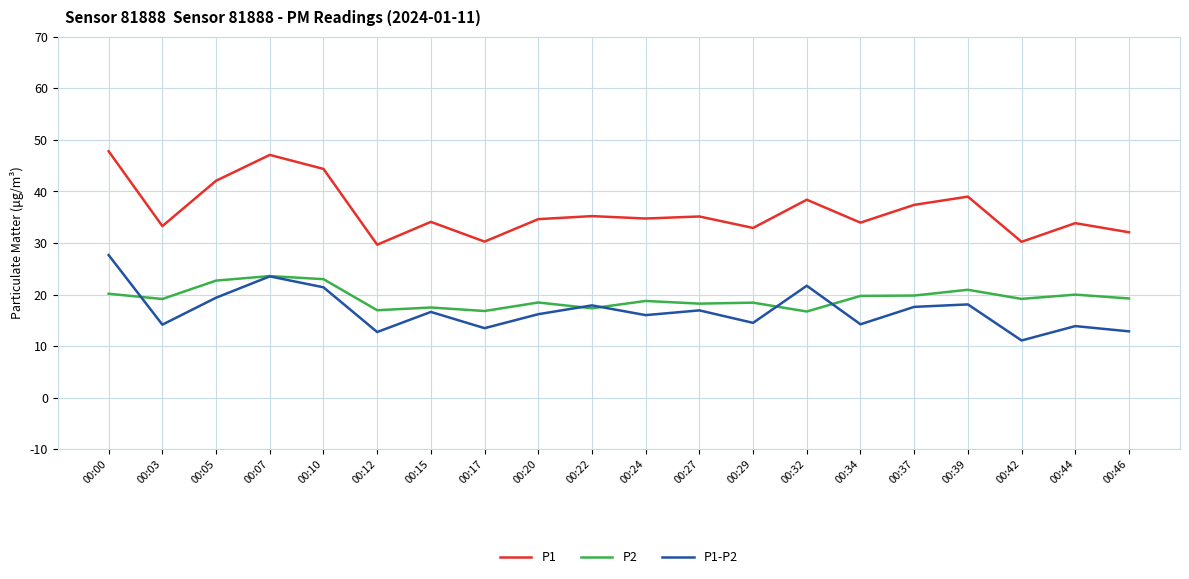

What is the difference between the highest and lowest values at 00:15?

17.5